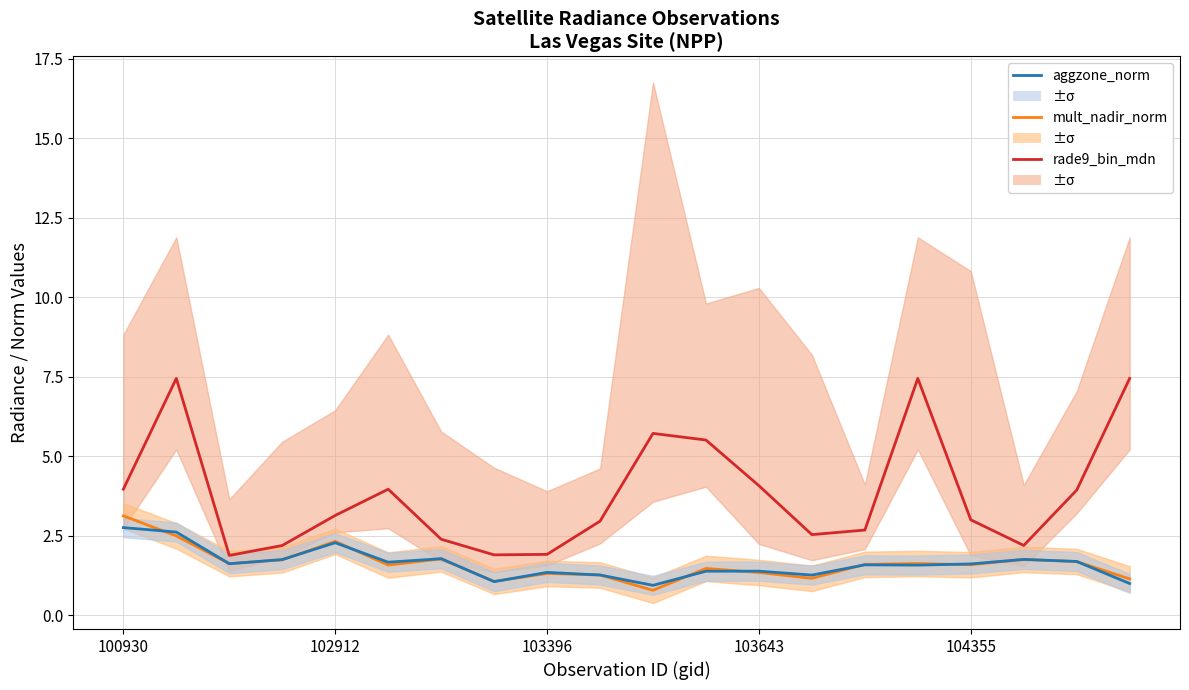

Which series has the largest range (max minus min)?

rade9_bin_mdn